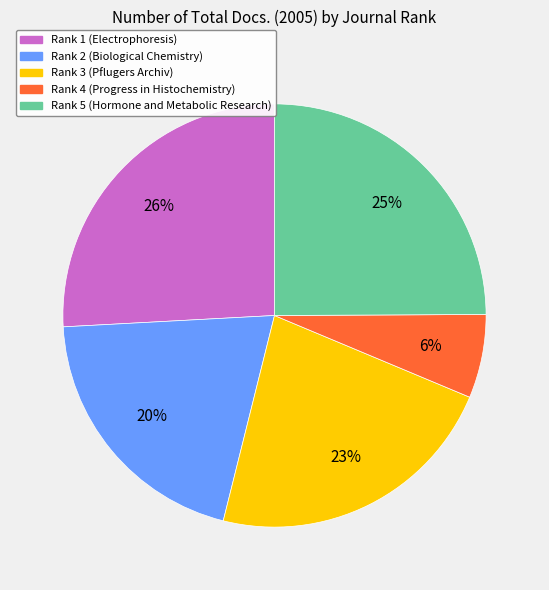

Rank the categories by value from highest to lowest.

Rank 1, Rank 5, Rank 3, Rank 2, Rank 4